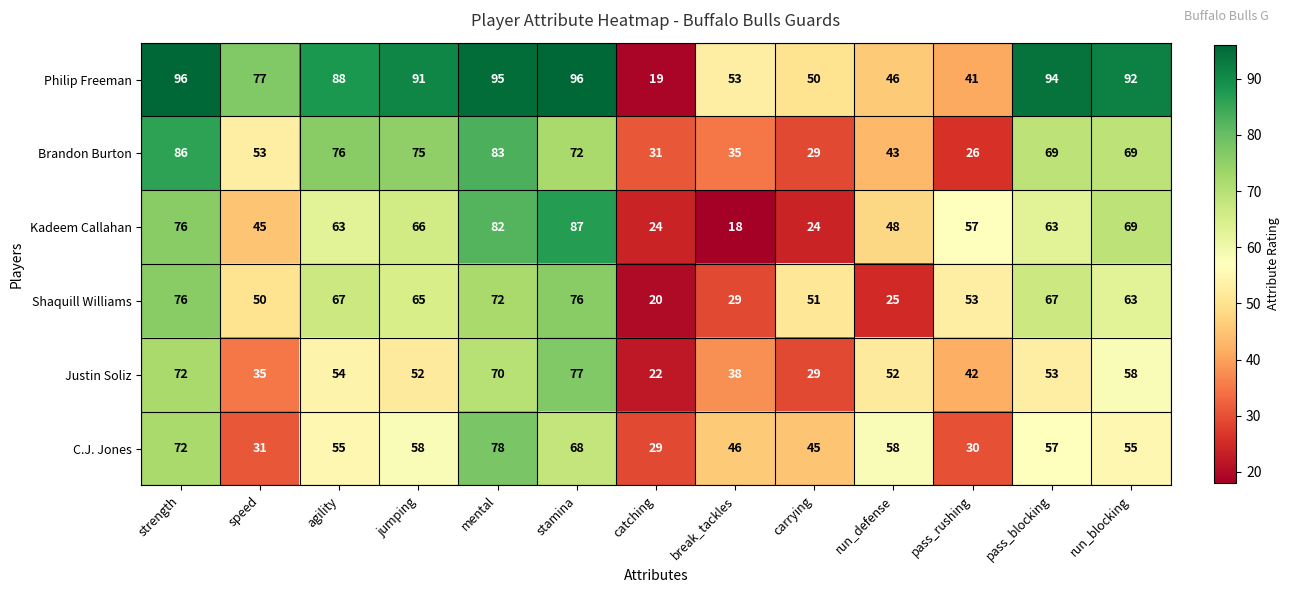

What is the difference between the Justin Soliz values at carrying and stamina?

48